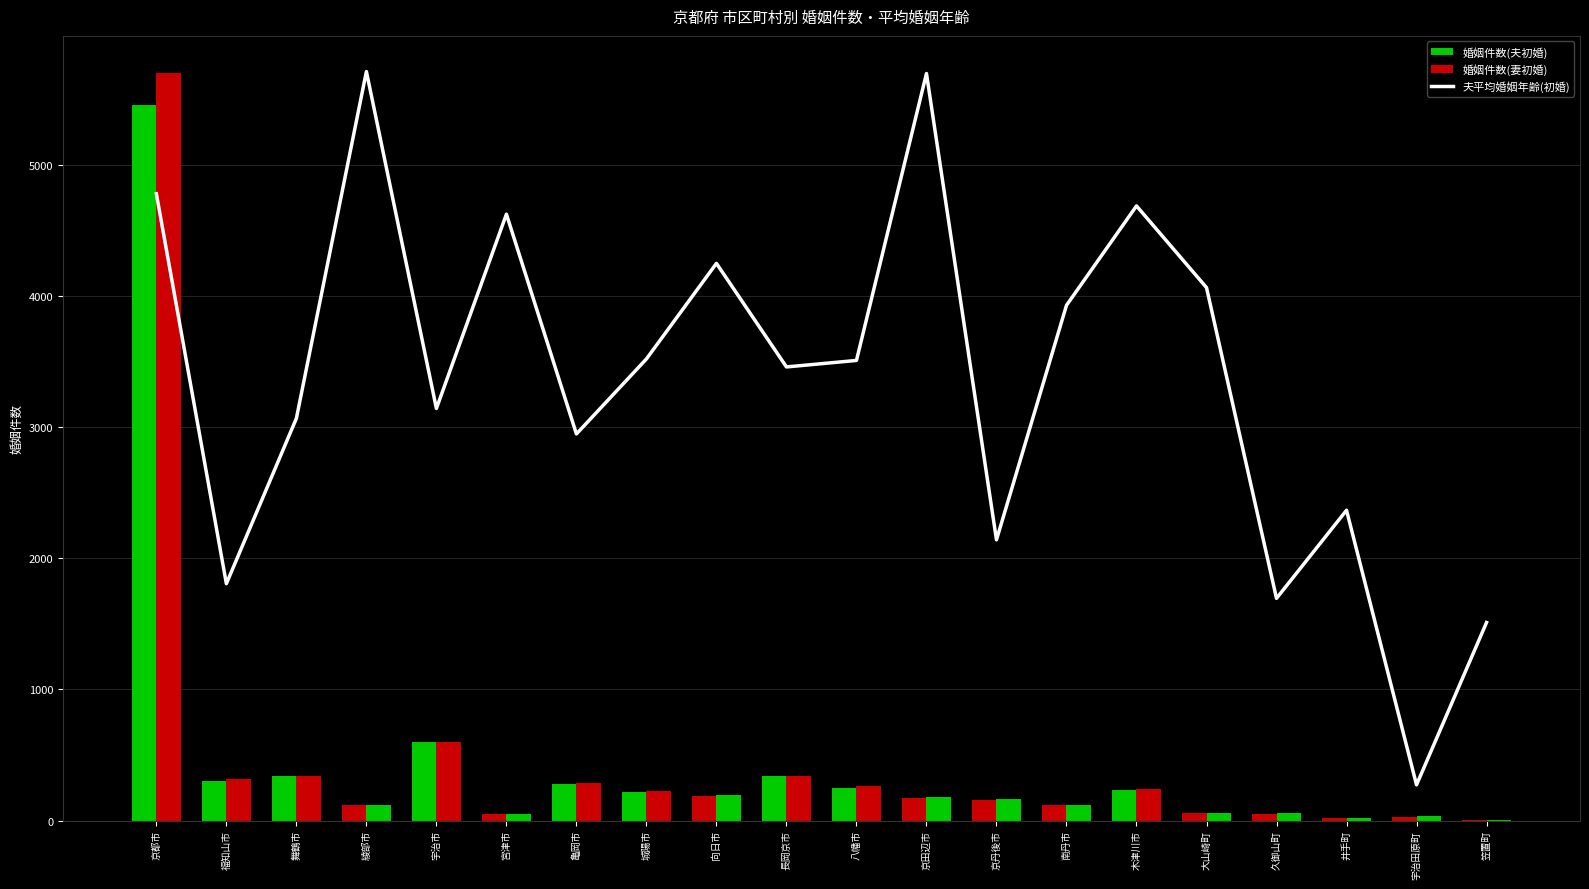

What is the label of the 6th bar from the left?

宮津市